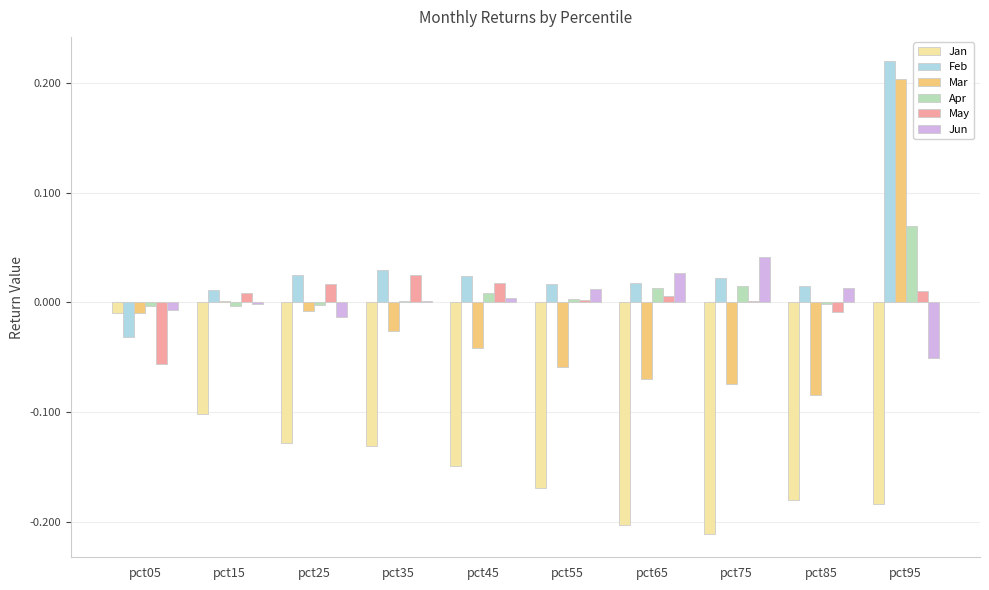

Count the number of categories in the chart.

10